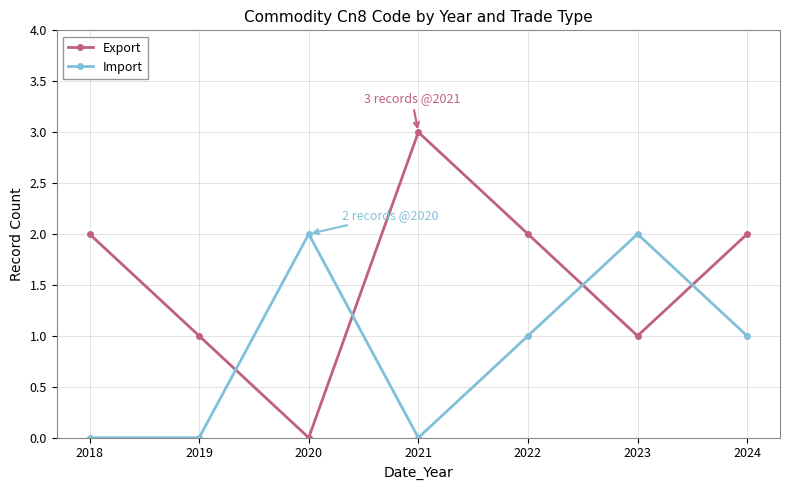

Count the number of data series in this chart.

2